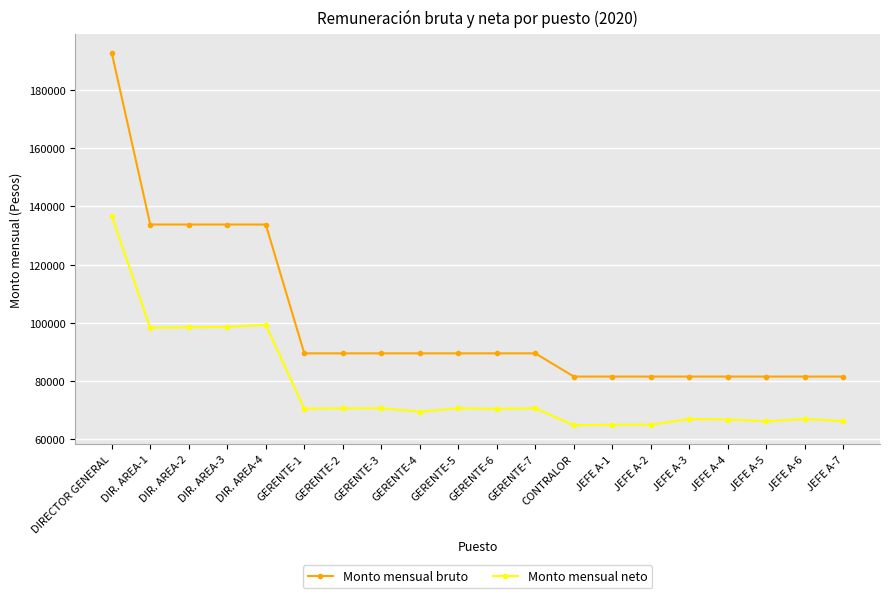

True or false: Monto mensual bruto and Monto mensual neto cross at least once.

False